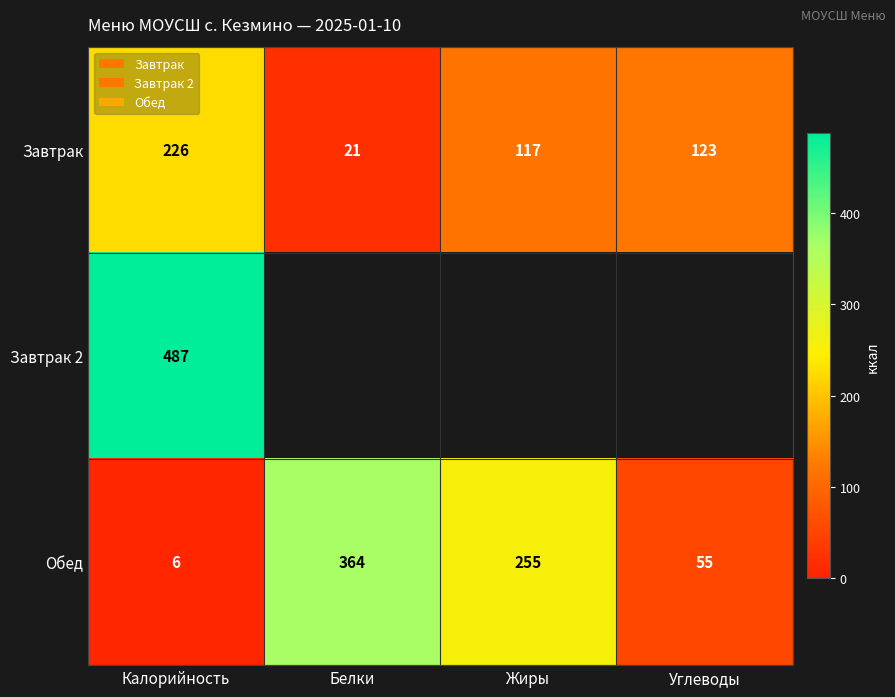

Where is Завтрак nearest to the value 123?

Углеводы